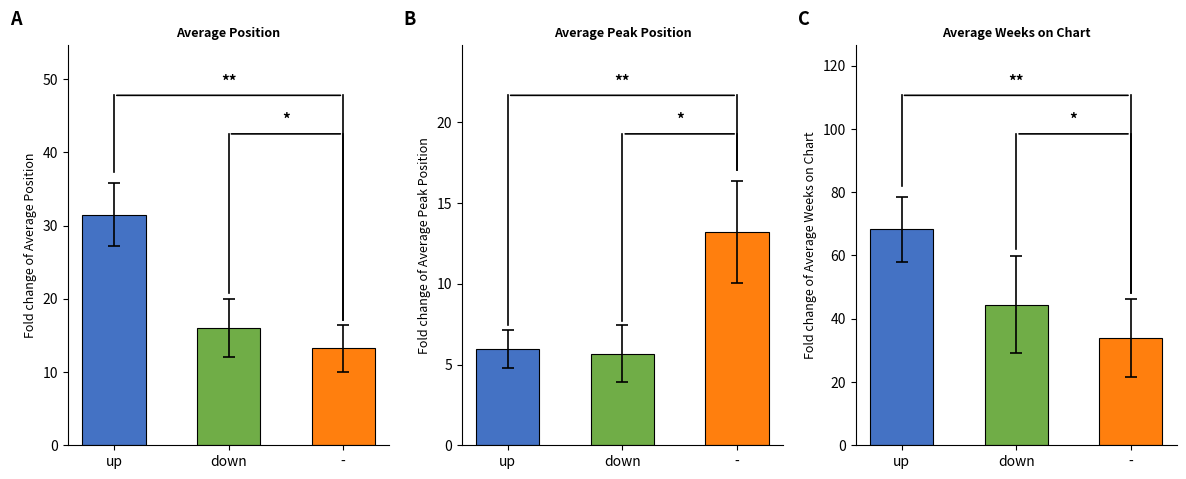

What value does the Average Weeks on Chart series have at down?

44.4